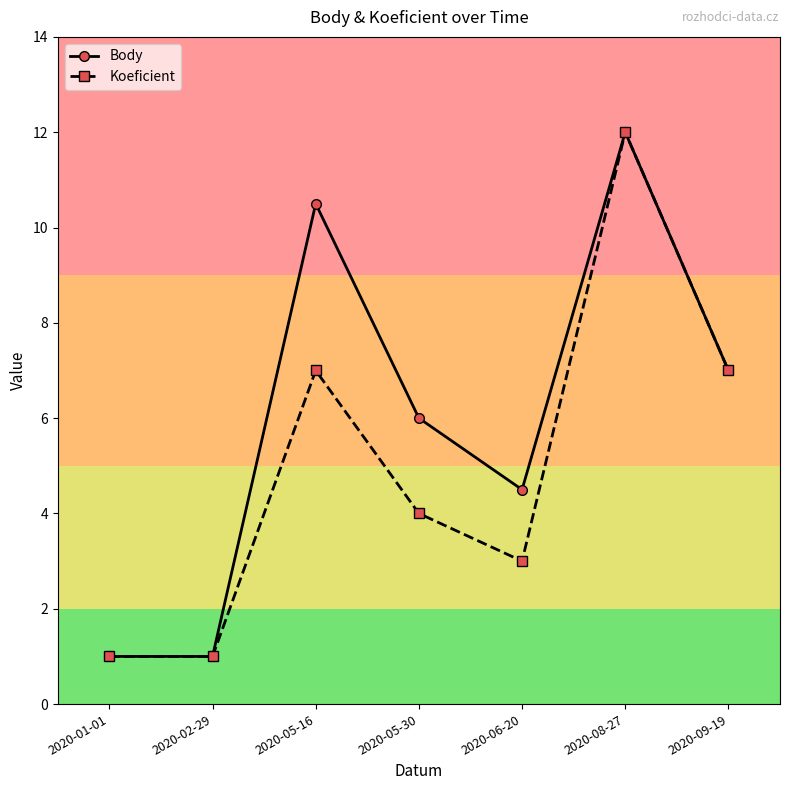

Between 2020-05-30 and 2020-09-19, which series saw the biggest shift?

Koeficient